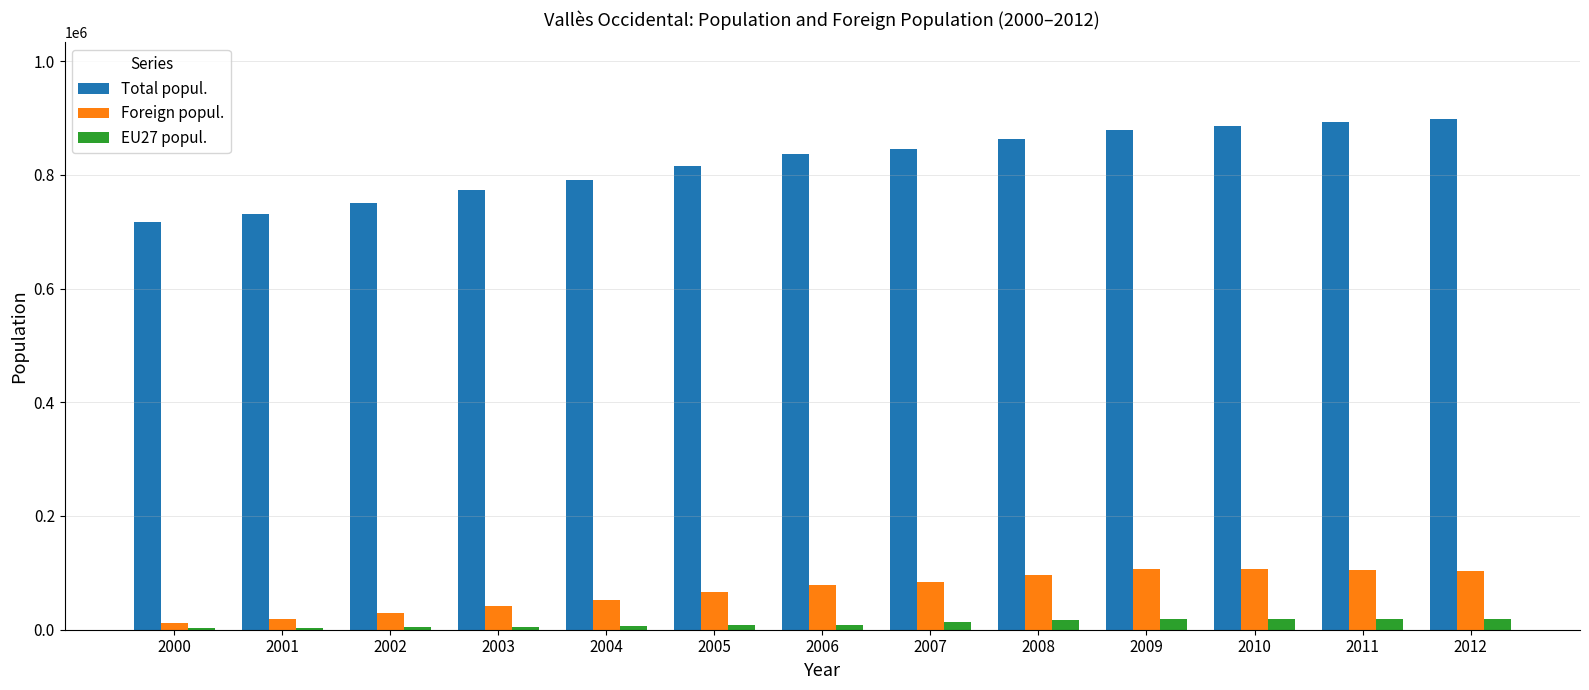

List the series in order of their peak value, highest first.

Total popul., Foreign popul., EU27 popul.